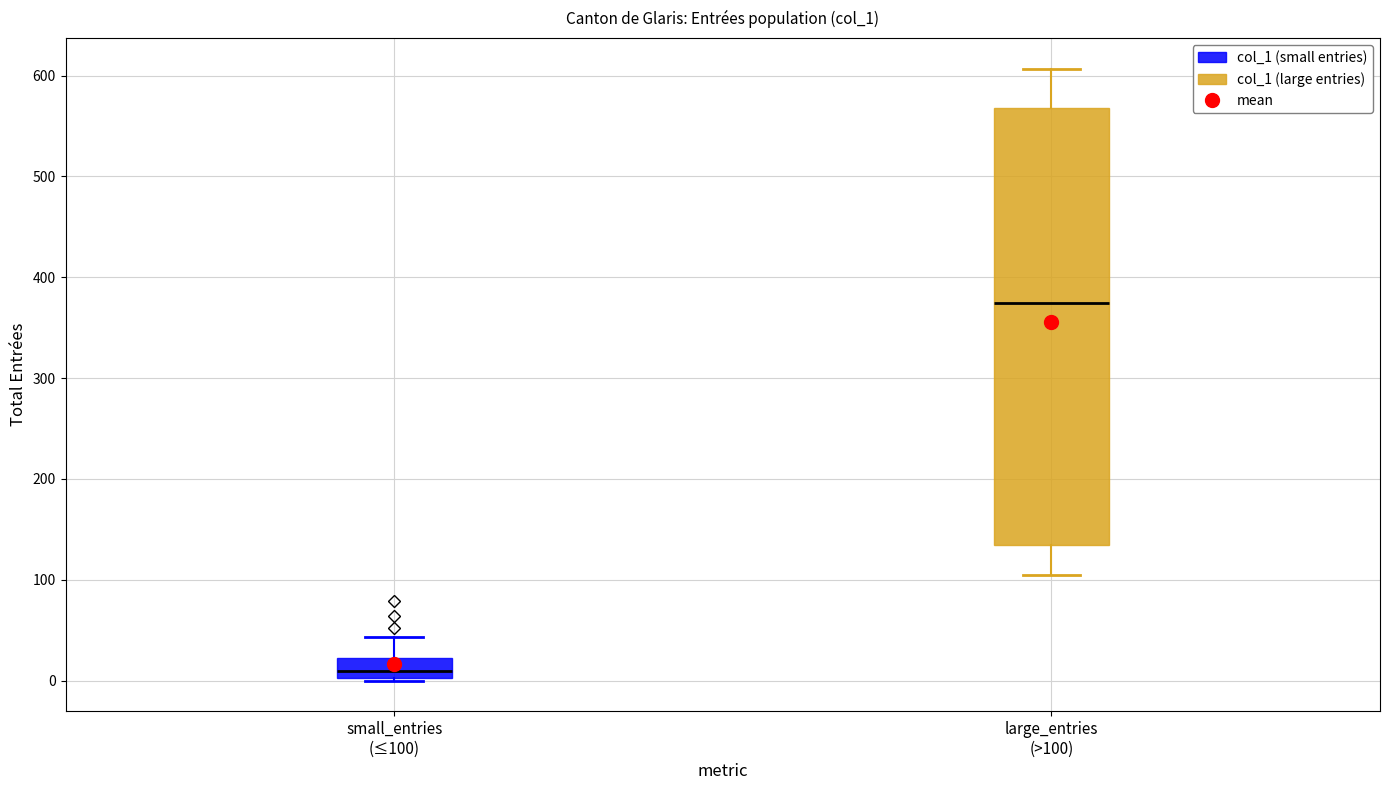

Reading left to right, transcribe this box plot: for each box, give where its median line is, the range the box spans, and where its two whiskers end, as read against the y-axis. The values are not printed on the chart, so give them approximately, as read against the axis.

small_entries (≤100): median 10, box 0 to 20, whiskers 0 to 40
large_entries (>100): median 370, box 130 to 570, whiskers 110 to 610